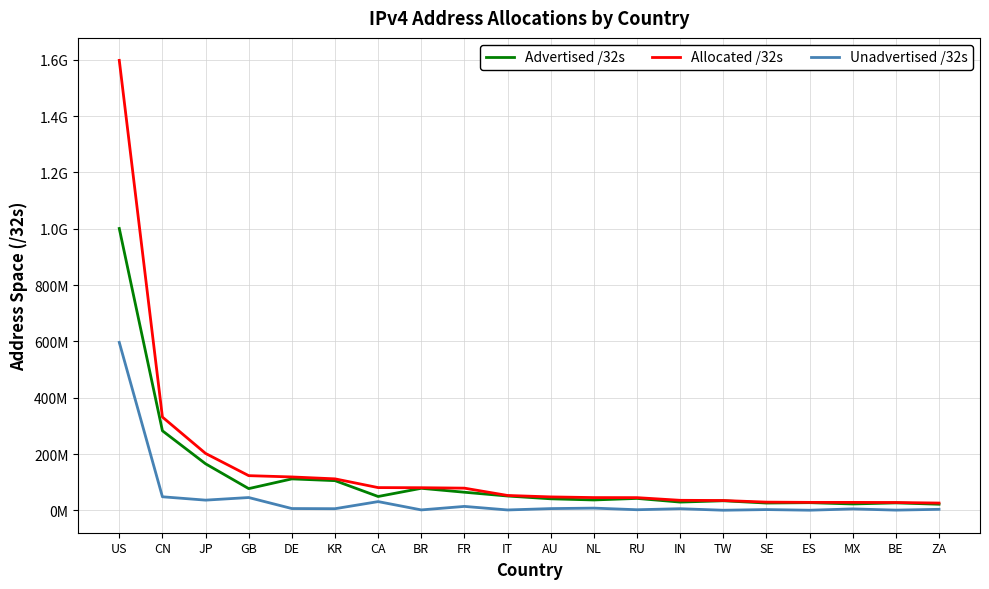

What are all the series names shown in the legend?

Advertised /32s, Allocated /32s, Unadvertised /32s